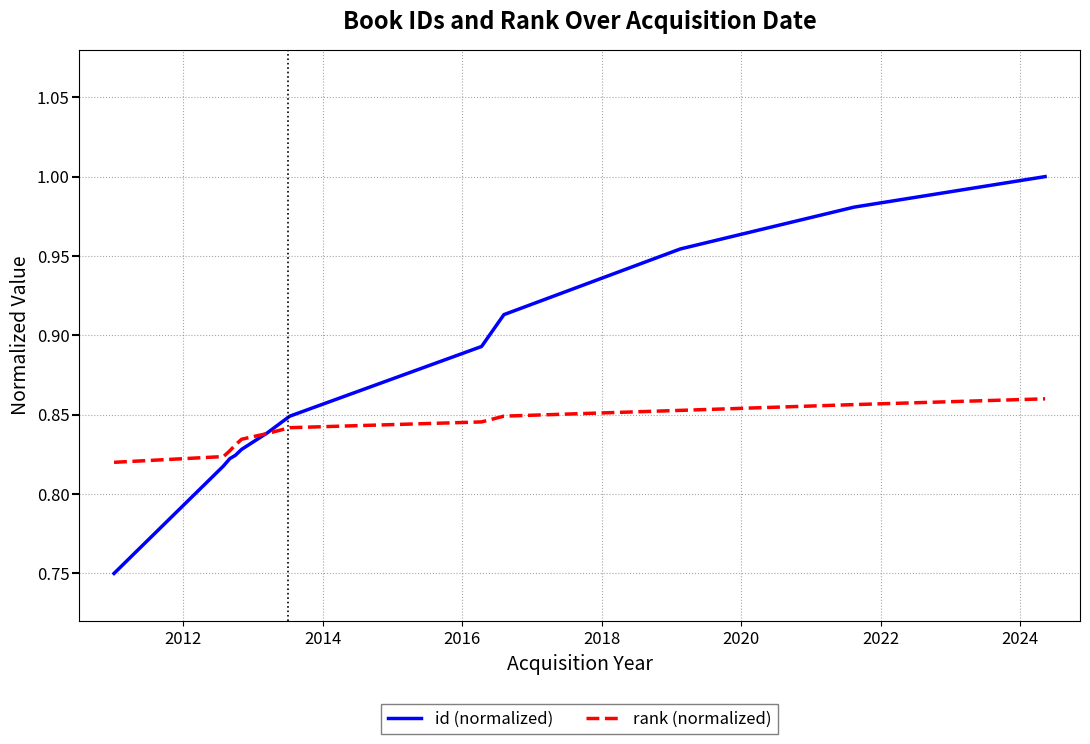

Rank the series by their maximum value, from lowest to highest.

rank (normalized), id (normalized)